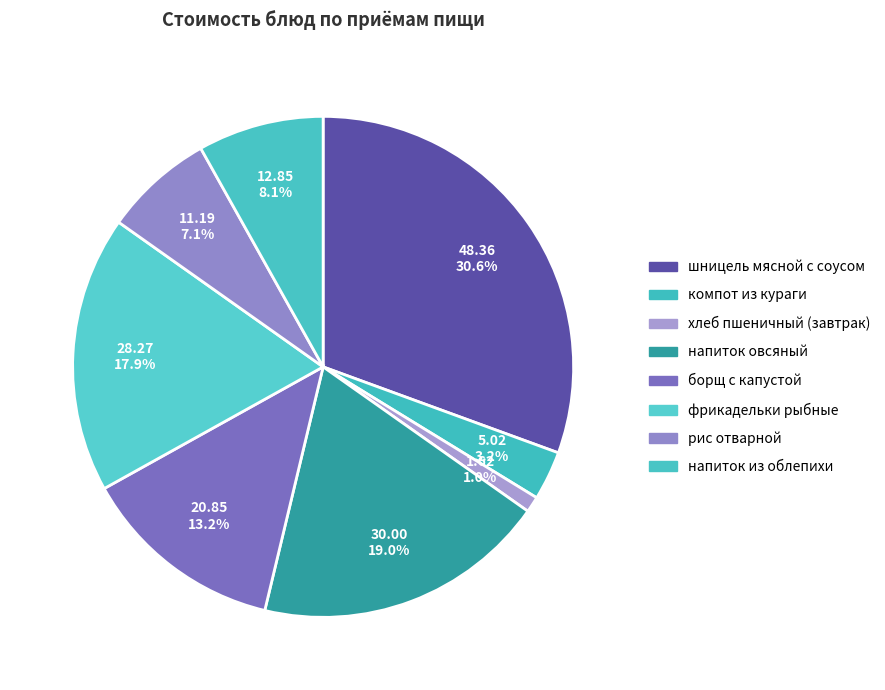

To the nearest percent, what is the average slice percentage?

12%